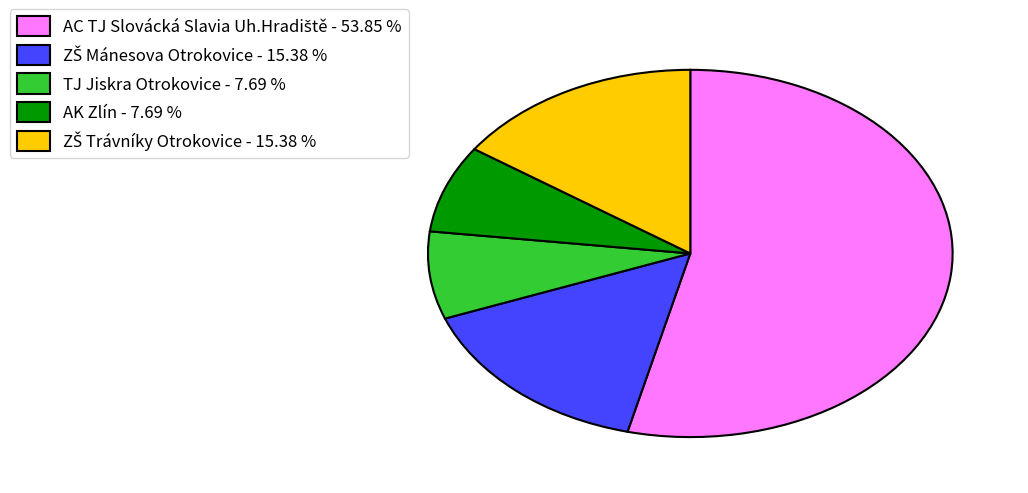

Is there a majority slice in this chart?

Yes